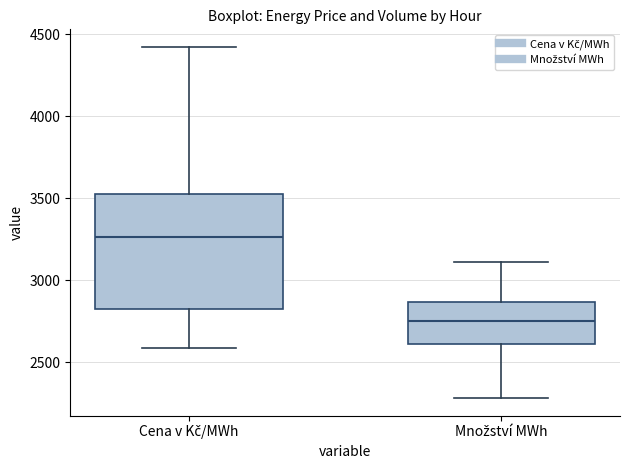

Reading left to right, transcribe this box plot: for each box, give where its median line is, the range the box spans, and where its two whiskers end, as read against the y-axis. The values are not printed on the chart, so give them approximately, as read against the axis.

Cena v Kč/MWh: median 3250, box 2800 to 3550, whiskers 2600 to 4400
Množství MWh: median 2750, box 2600 to 2850, whiskers 2300 to 3100